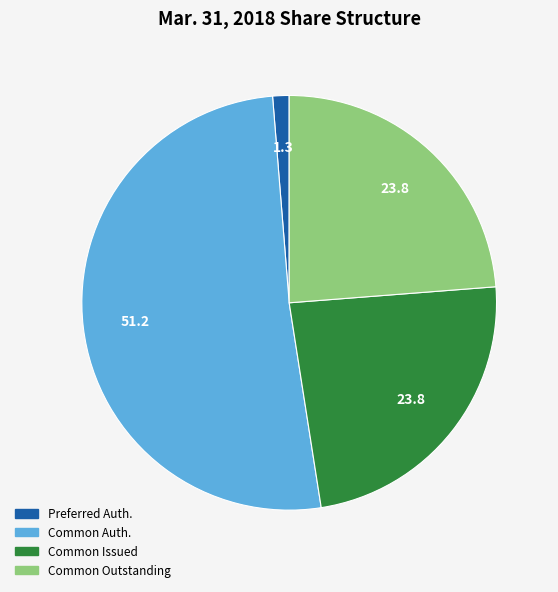

Does any single category account for the majority?

Yes